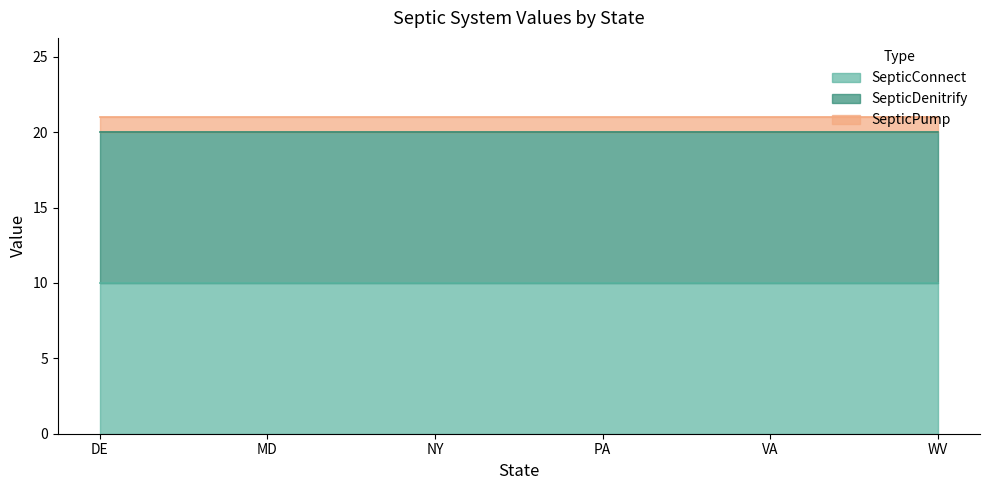

What is the label of the 3rd point from the left?

NY